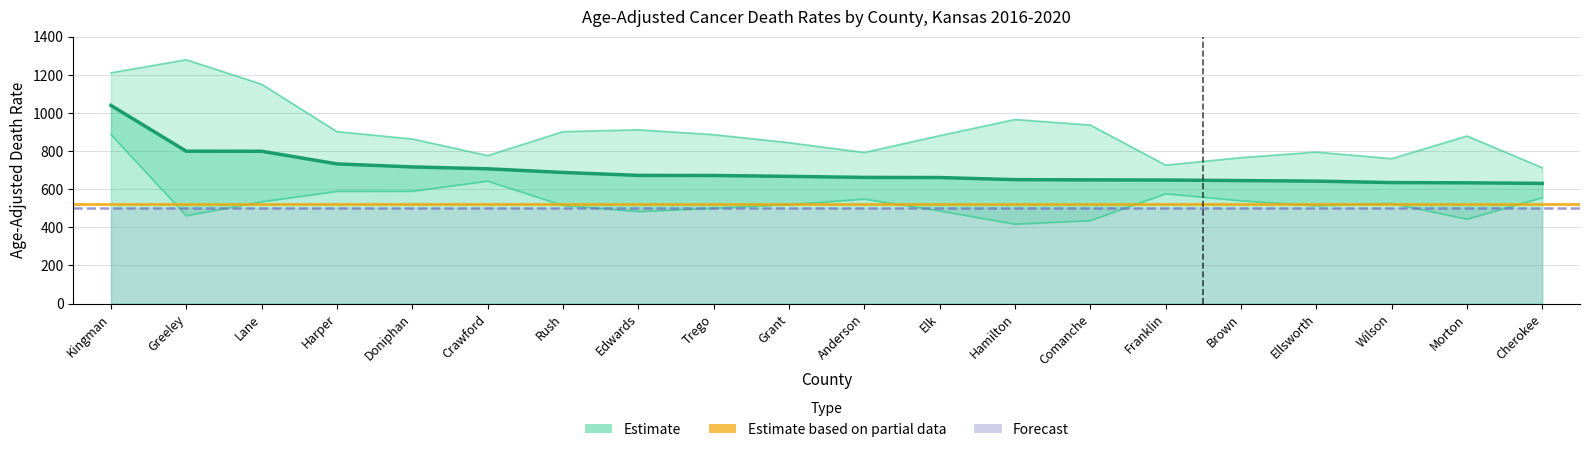

What is the label of the 16th point from the left?

Brown